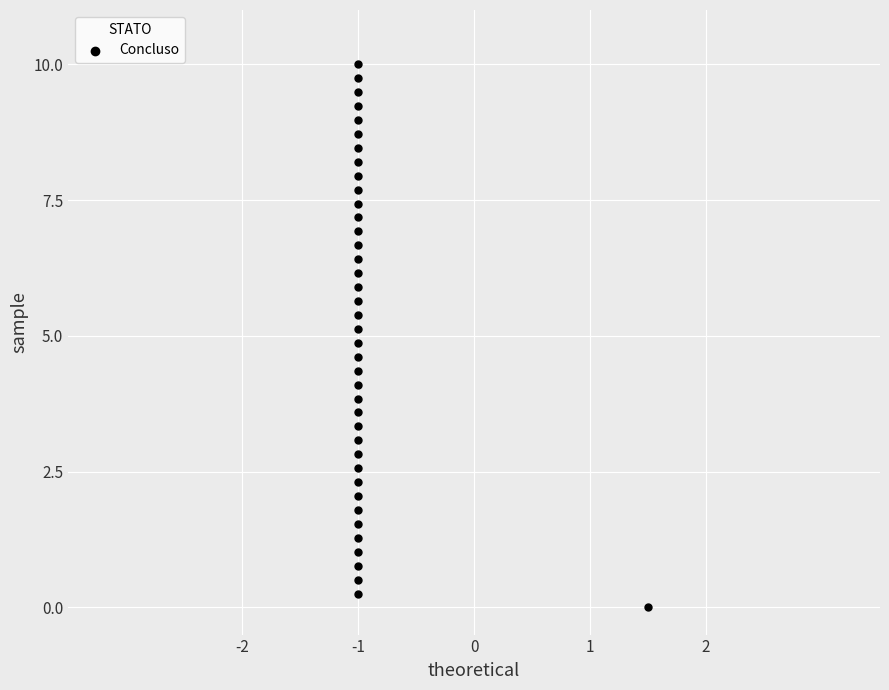

What is the range of X values (max minus min)?

2.5